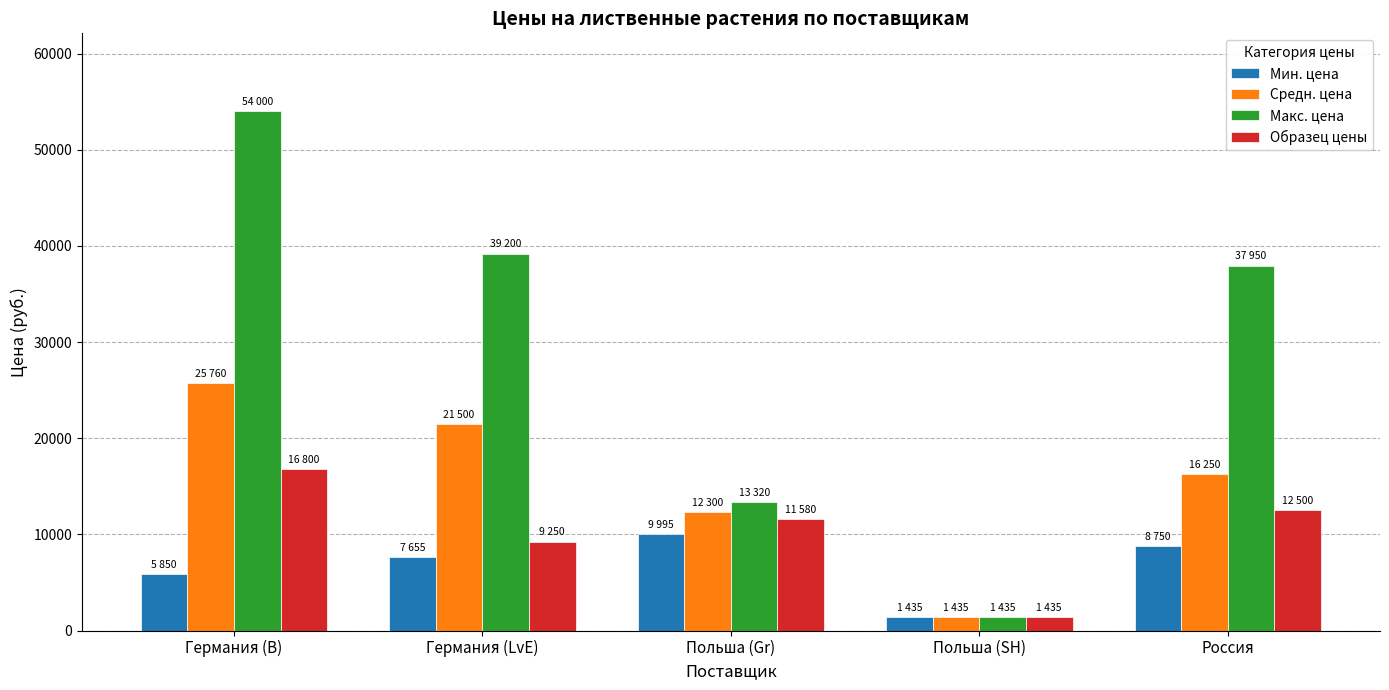

How many data points does each series have?

5